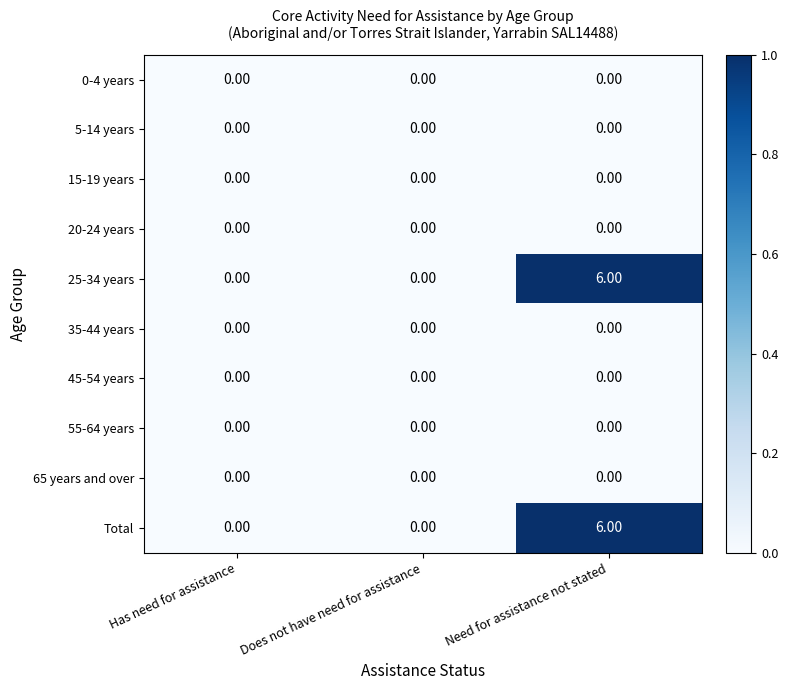

What is the total value across all series at Need for assistance not stated?

12